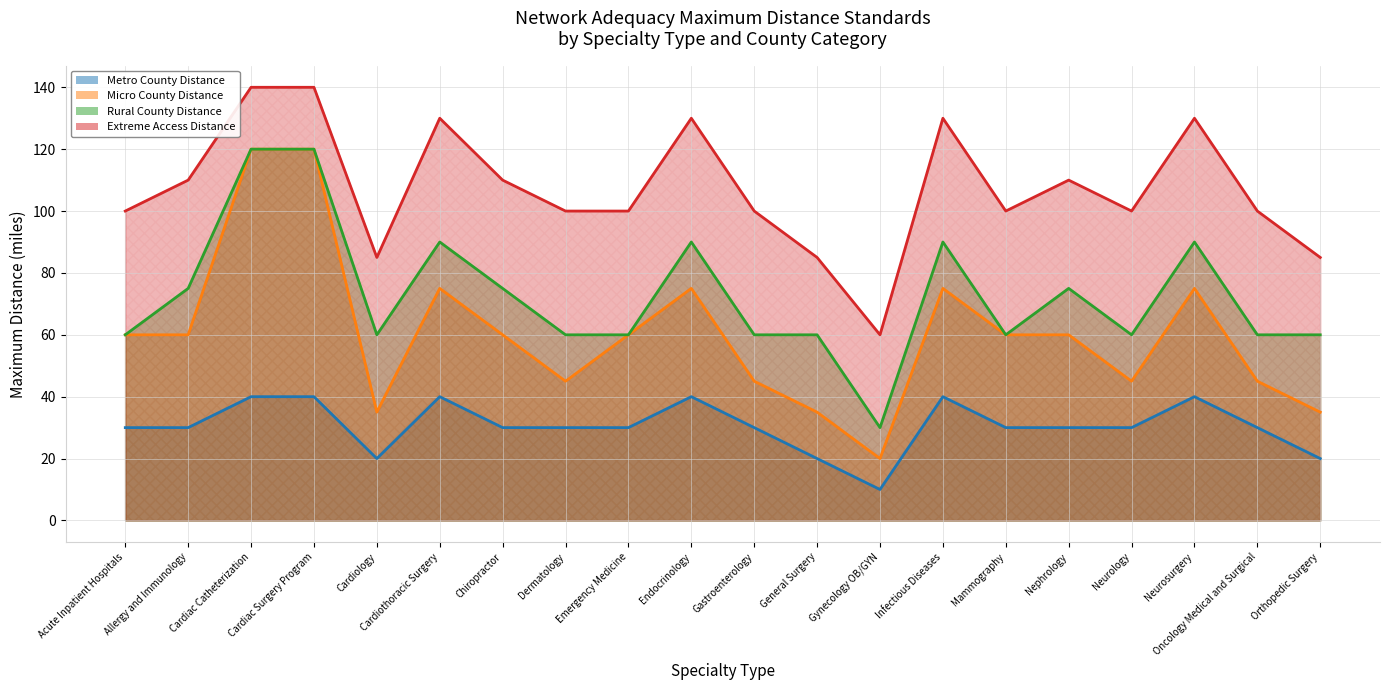

Reading left to right, what are all the values shown in this chart?

Metro County Distance: Acute Inpatient Hospitals=30	Allergy and Immunology=30	Cardiac Catheterization=40	Cardiac Surgery Program=40	Cardiology=20	Cardiothoracic Surgery=40	Chiropractor=30	Dermatology=30	Emergency Medicine=30	Endocrinology=40	Gastroenterology=30	General Surgery=20	Gynecology OB/GYN=10	Infectious Diseases=40	Mammography=30	Nephrology=30	Neurology=30	Neurosurgery=40	Oncology Medical and Surgical=30	Orthopedic Surgery=20
Micro County Distance: Acute Inpatient Hospitals=60	Allergy and Immunology=60	Cardiac Catheterization=120	Cardiac Surgery Program=120	Cardiology=35	Cardiothoracic Surgery=75	Chiropractor=60	Dermatology=45	Emergency Medicine=60	Endocrinology=75	Gastroenterology=45	General Surgery=35	Gynecology OB/GYN=20	Infectious Diseases=75	Mammography=60	Nephrology=60	Neurology=45	Neurosurgery=75	Oncology Medical and Surgical=45	Orthopedic Surgery=35
Rural County Distance: Acute Inpatient Hospitals=60	Allergy and Immunology=75	Cardiac Catheterization=120	Cardiac Surgery Program=120	Cardiology=60	Cardiothoracic Surgery=90	Chiropractor=75	Dermatology=60	Emergency Medicine=60	Endocrinology=90	Gastroenterology=60	General Surgery=60	Gynecology OB/GYN=30	Infectious Diseases=90	Mammography=60	Nephrology=75	Neurology=60	Neurosurgery=90	Oncology Medical and Surgical=60	Orthopedic Surgery=60
Extreme Access Distance: Acute Inpatient Hospitals=100	Allergy and Immunology=110	Cardiac Catheterization=140	Cardiac Surgery Program=140	Cardiology=85	Cardiothoracic Surgery=130	Chiropractor=110	Dermatology=100	Emergency Medicine=100	Endocrinology=130	Gastroenterology=100	General Surgery=85	Gynecology OB/GYN=60	Infectious Diseases=130	Mammography=100	Nephrology=110	Neurology=100	Neurosurgery=130	Oncology Medical and Surgical=100	Orthopedic Surgery=85